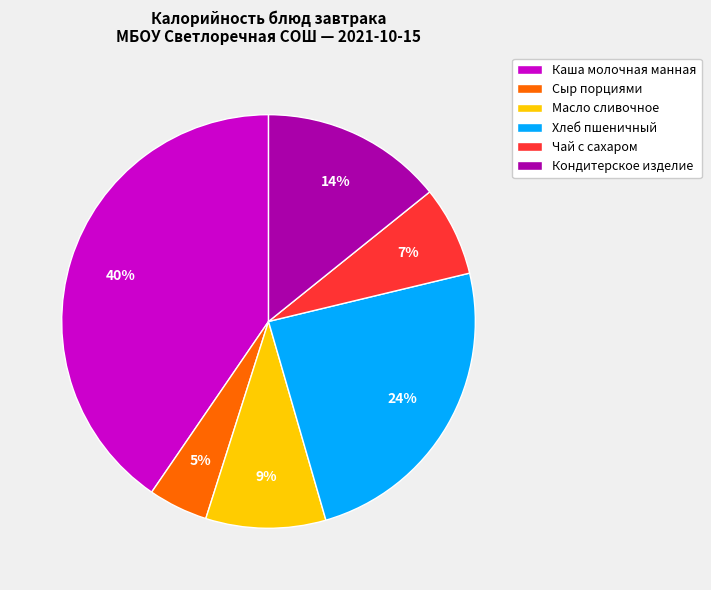

To the nearest percent, what percentage of the pie is Сыр порциями?

5%